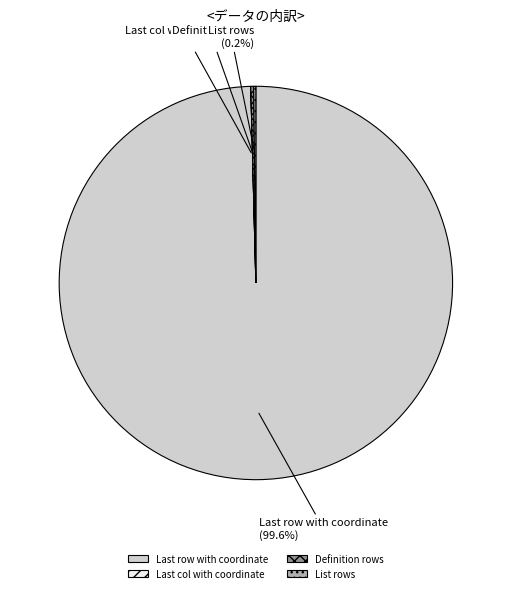

Which category has the biggest portion of the pie?

Last row with coordinate